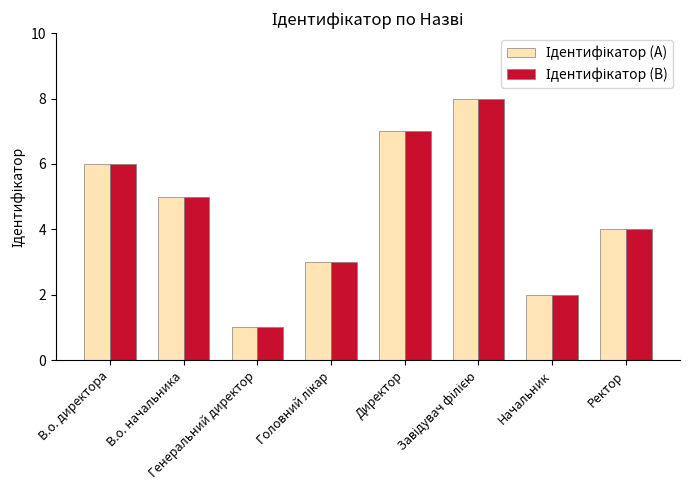

Count the number of categories in the chart.

8